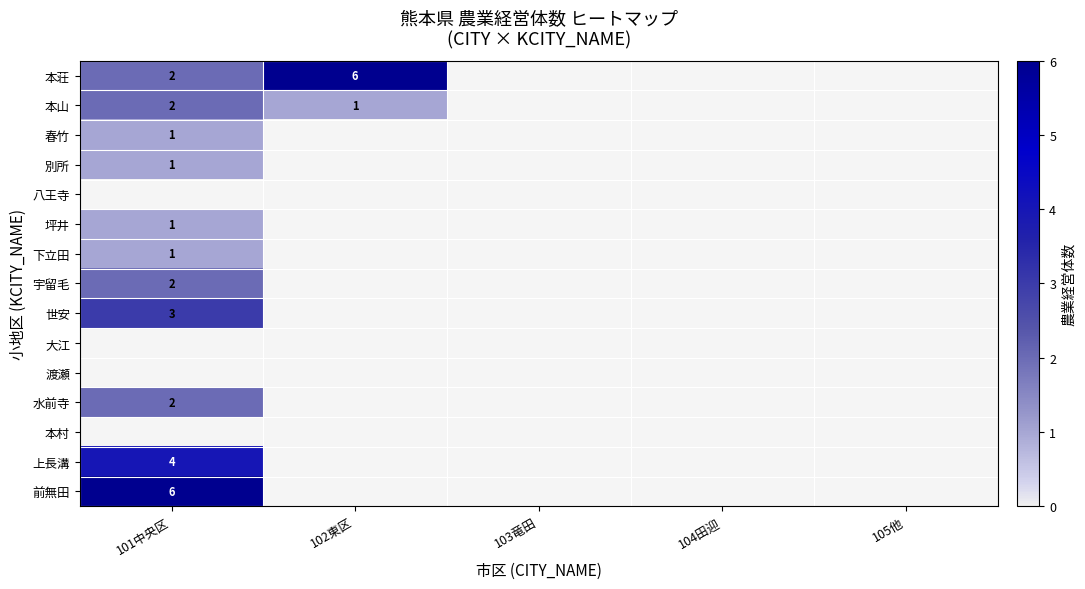

Is it true that 前無田 equals 6 at 101中央区?

True